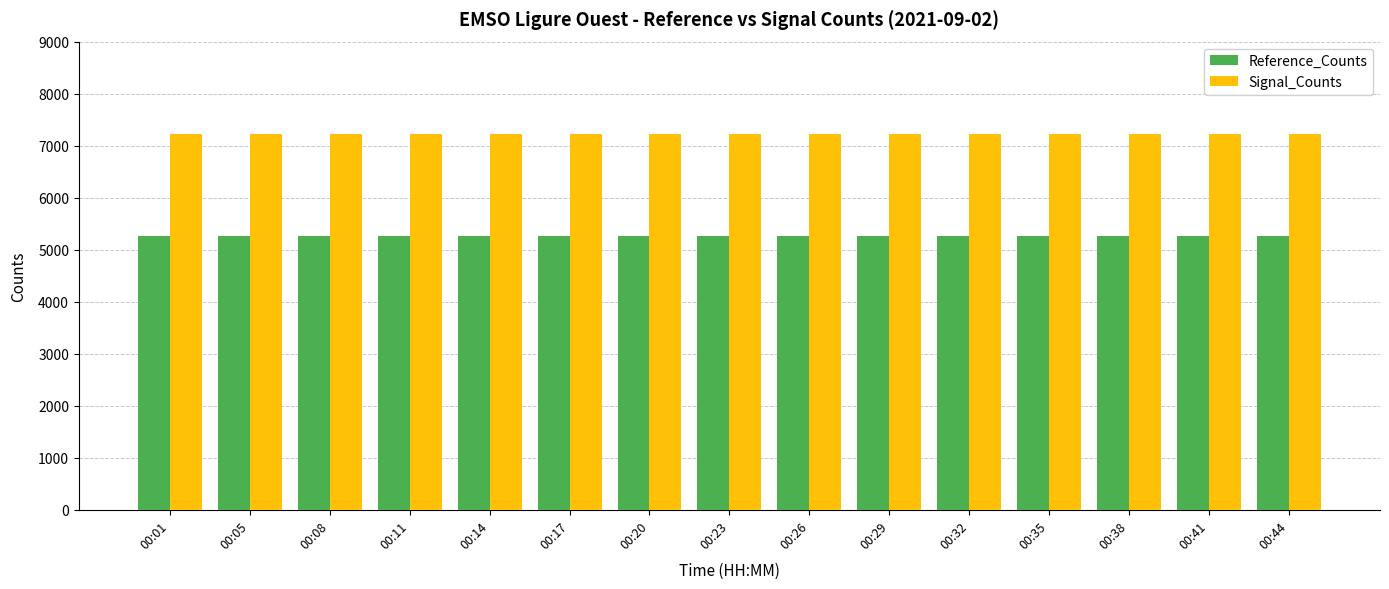

What is the minimum value shown in the chart?

5255